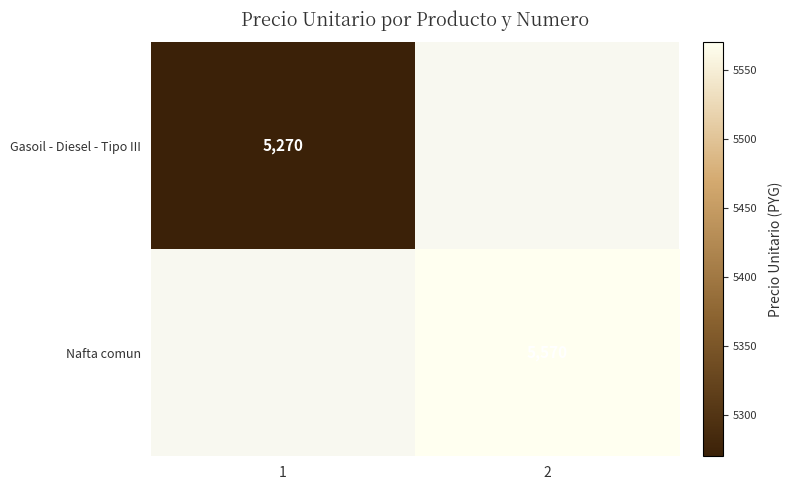

Is it true that Nafta comun equals 1230 at 2?

False